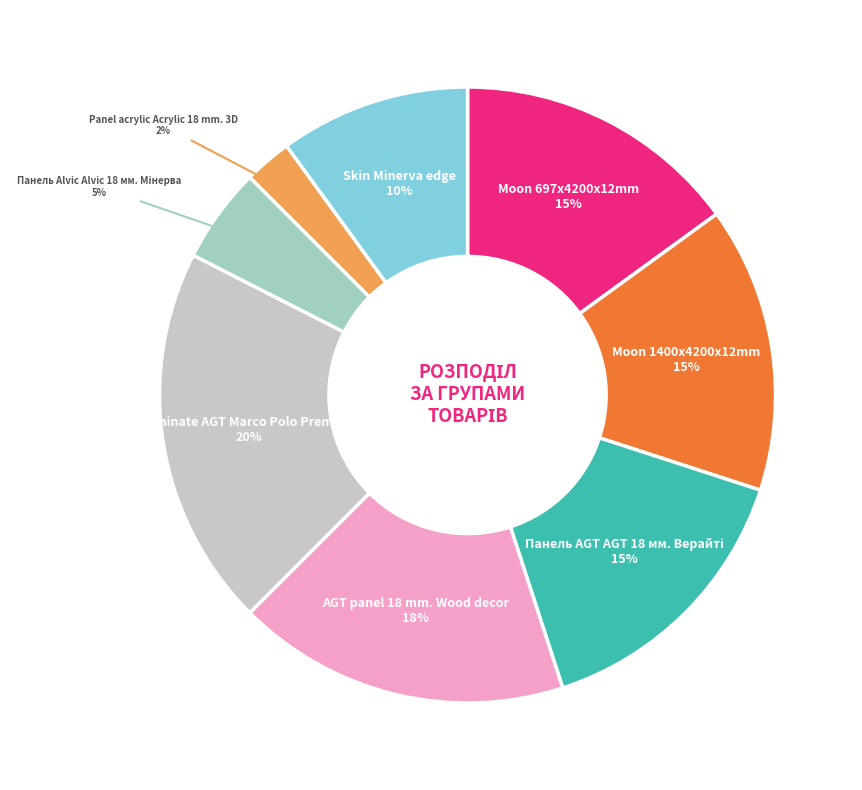

To the nearest percent, what is the average slice percentage?

12%